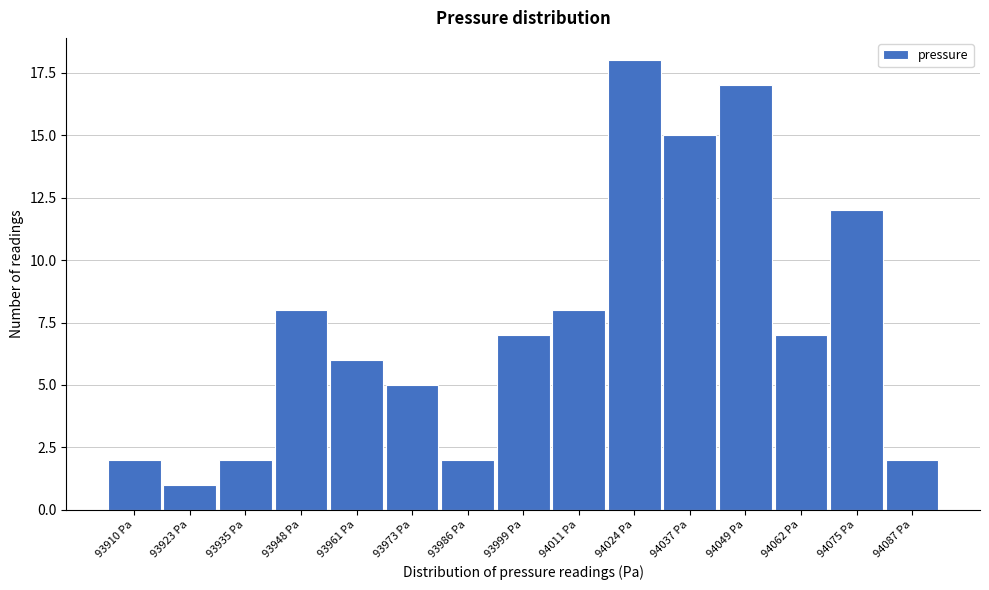

Reading right to left, list all the values displayed in this chart.

2	12	7	17	15	18	8	7	2	5	6	8	2	1	2